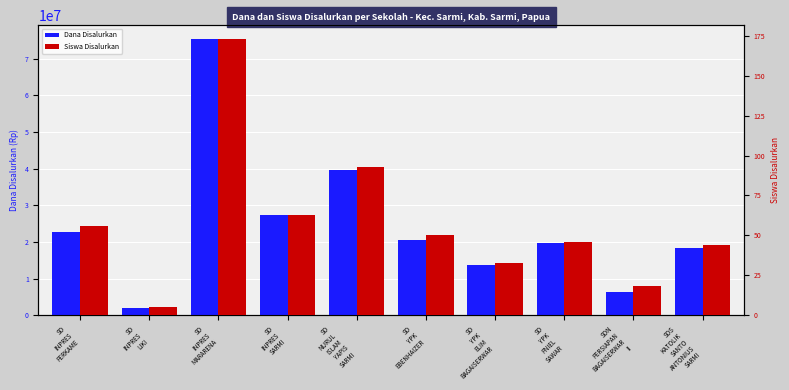

Which category has the highest value in the Dana Disalurkan series?

SD
INPRES
MARARENA